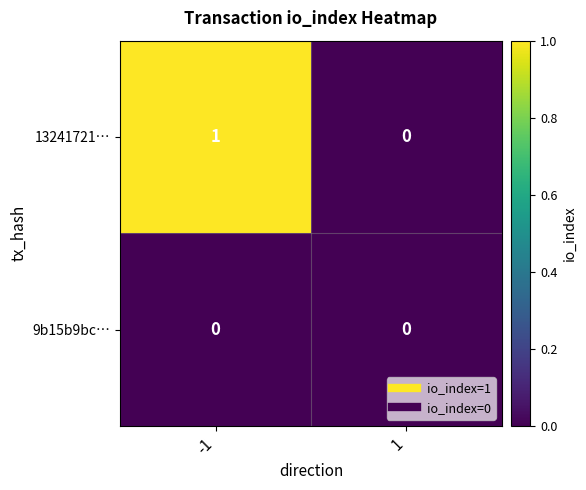

Rank the series by their maximum value, from highest to lowest.

13241721…, 9b15b9bc…